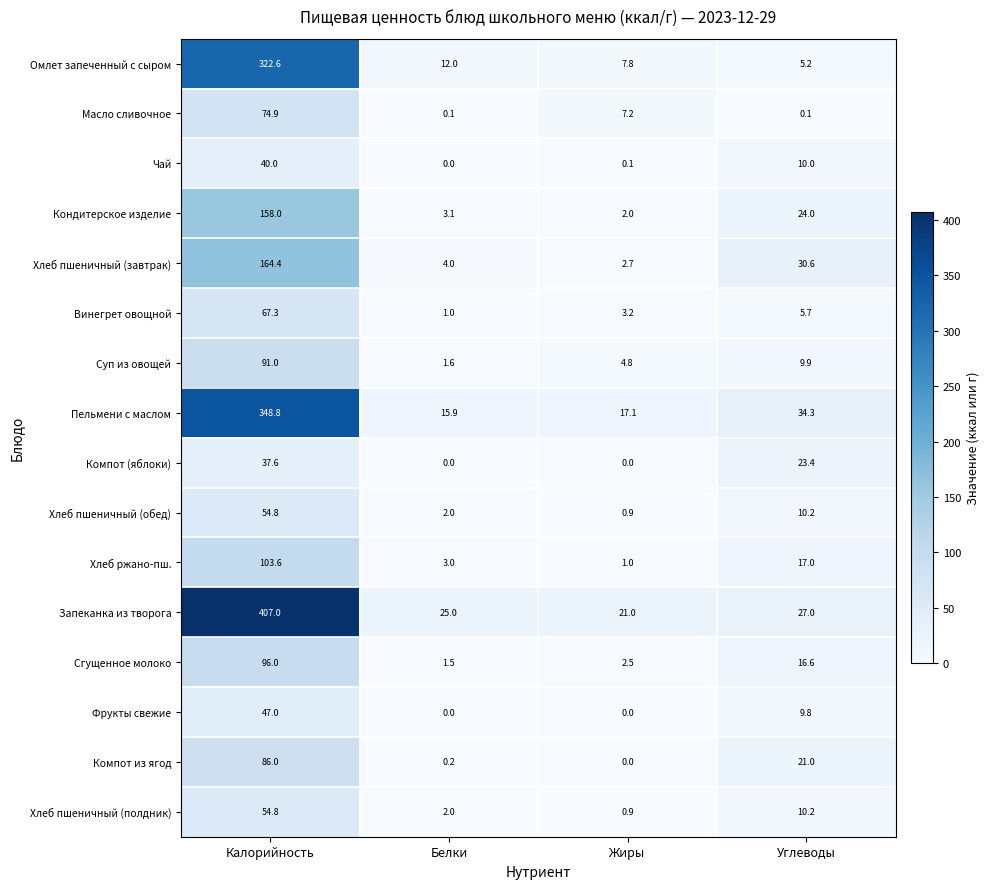

At how many categories does at least one series exceed 360?

1